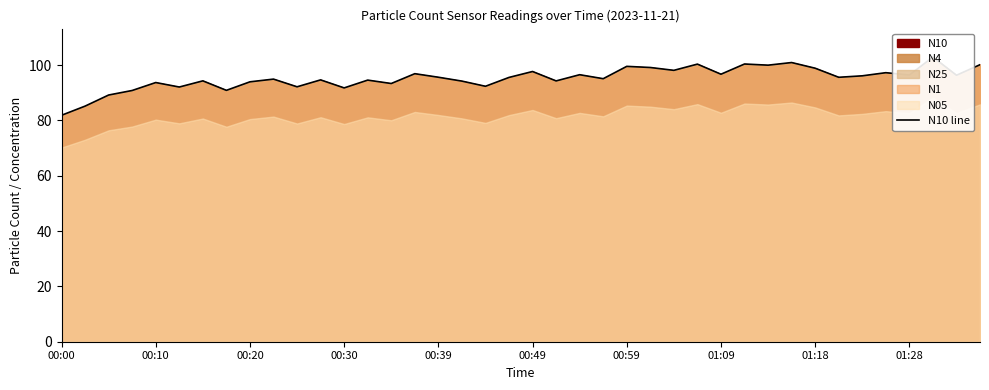

How many values exceed 95?

22